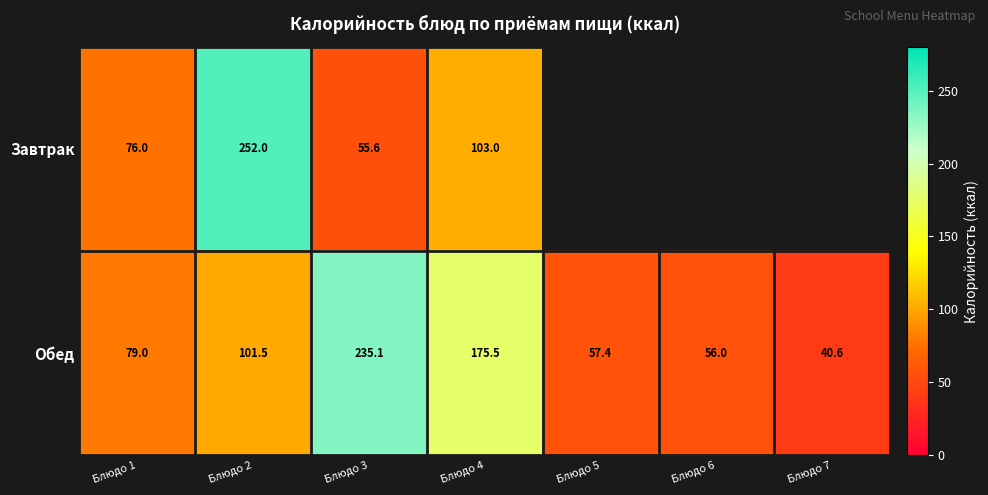

Rank the series at Блюдо 2 from lowest to highest value.

Обед, Завтрак